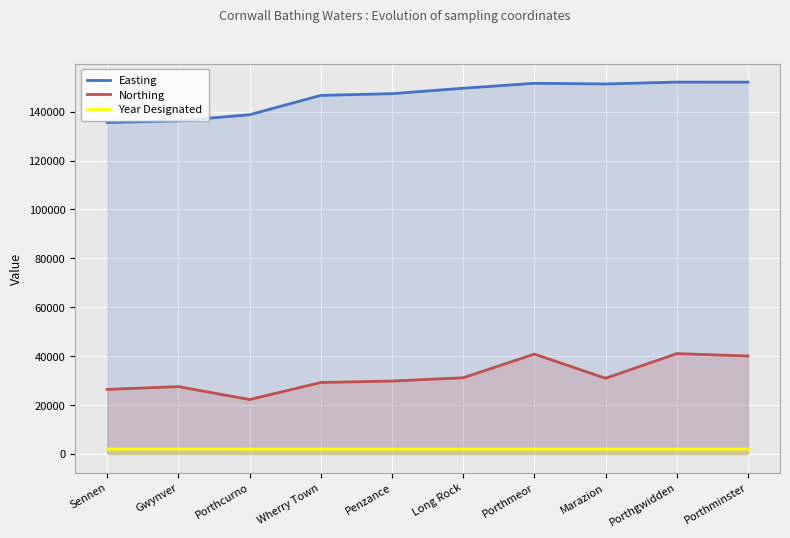

At which label does Easting reach its minimum?

Sennen